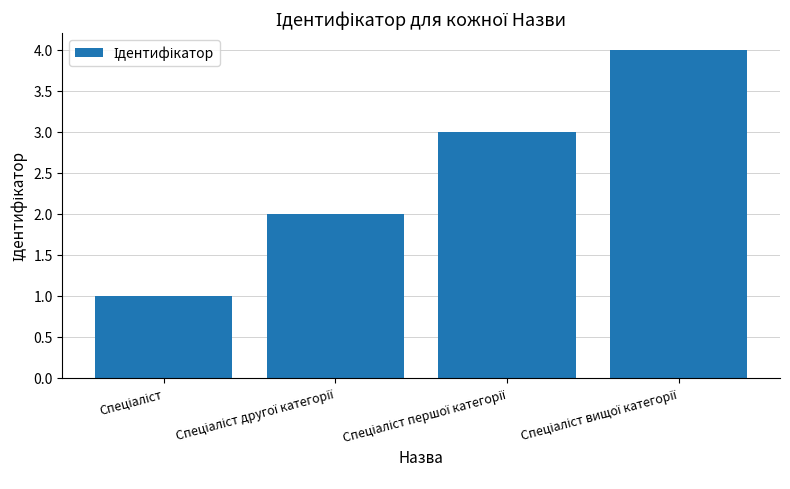

How many distinct data groups are displayed?

1